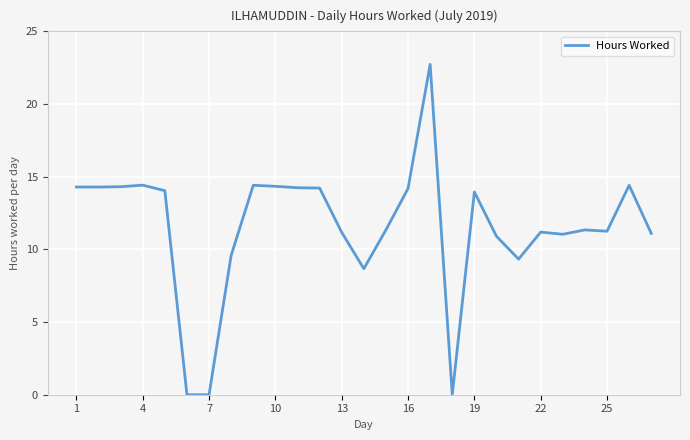

How many series are shown in this chart?

1